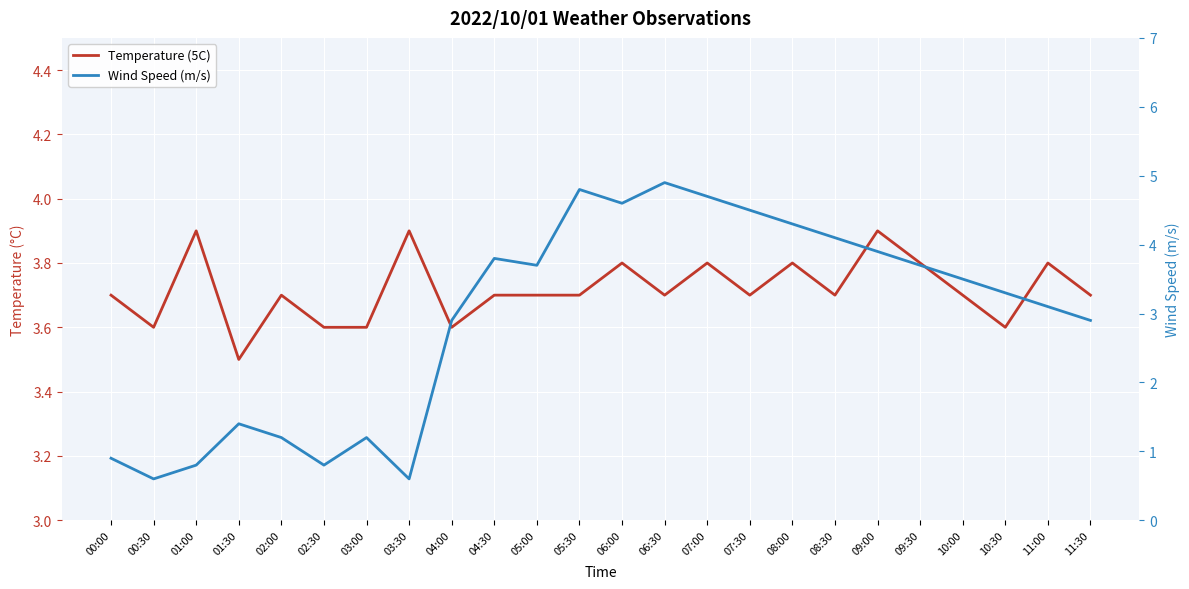

Where is the first local maximum for Temperature (5C)?

01:00